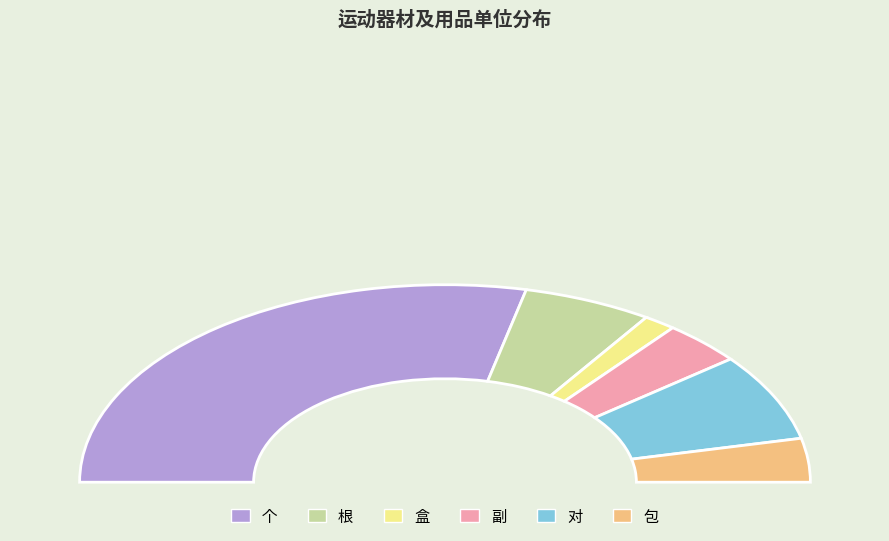

Rank the categories by value from lowest to highest.

盒, 副, 包, 根, 对, 个